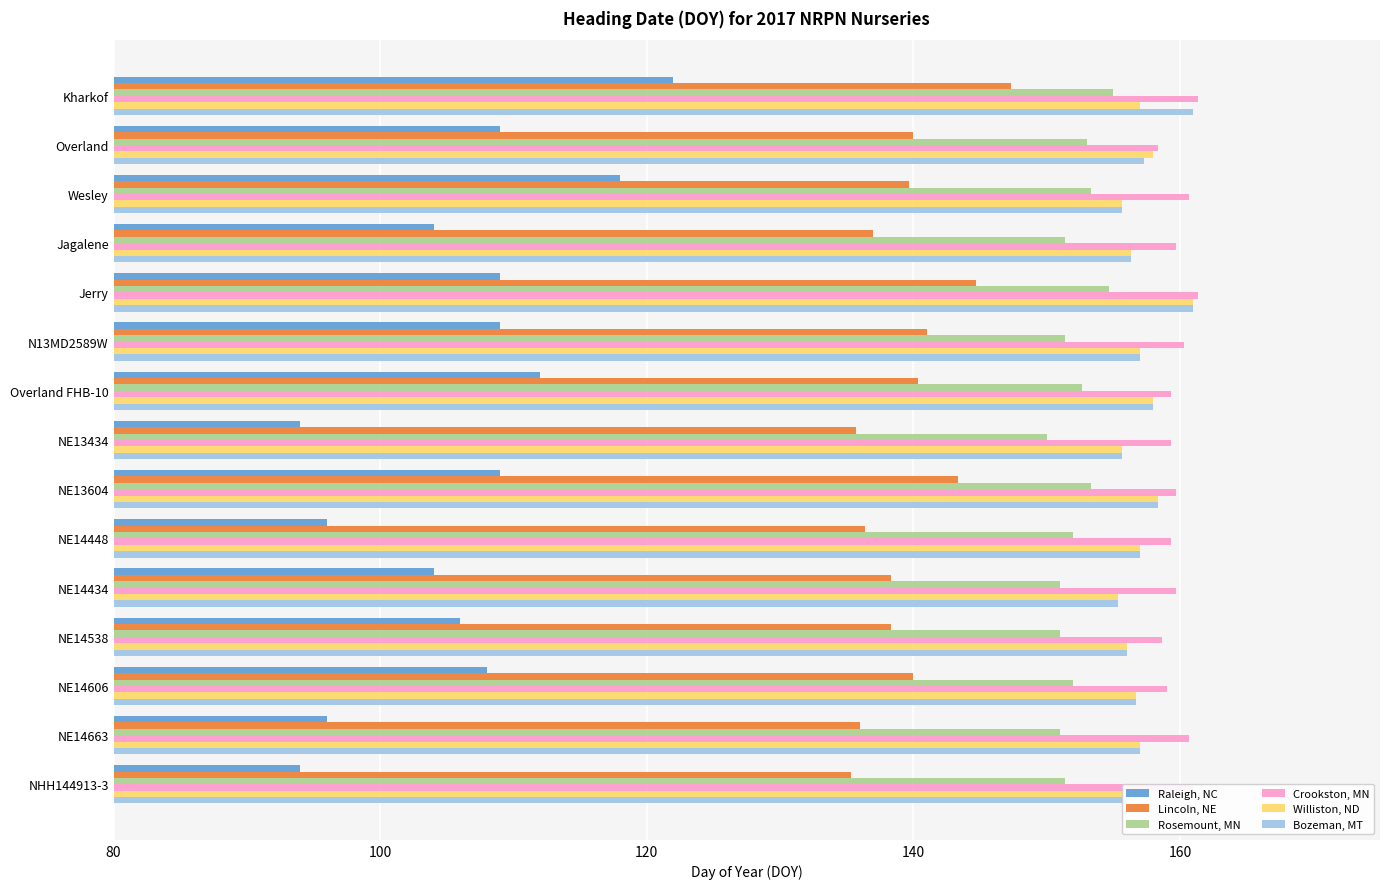

What is the approximate value of Crookston, MN at Jagalene?

159.7